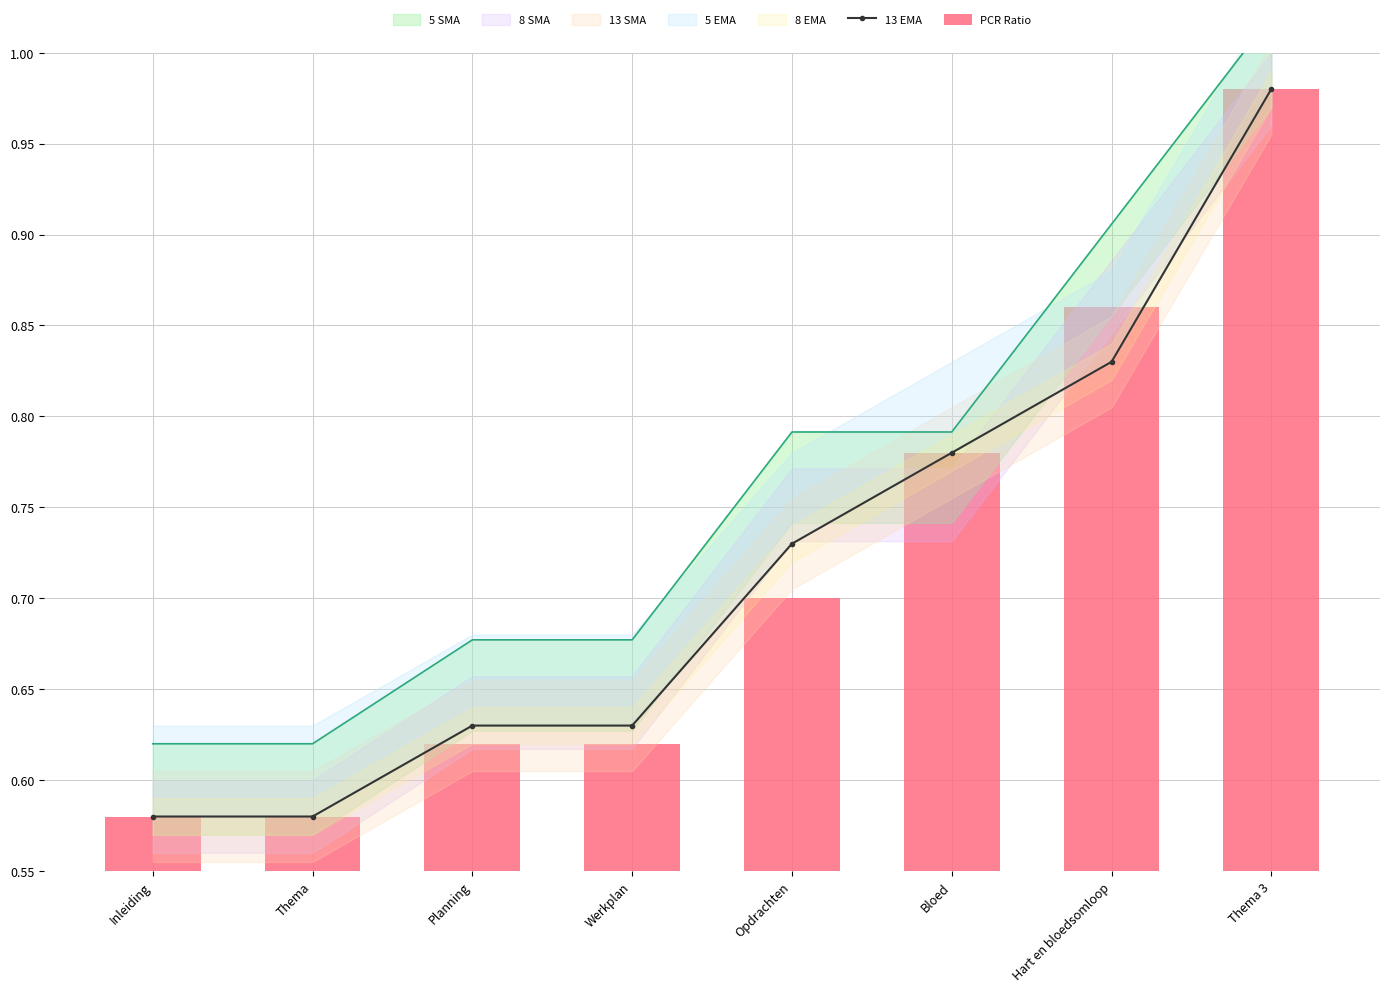

Are the bars horizontal?

No